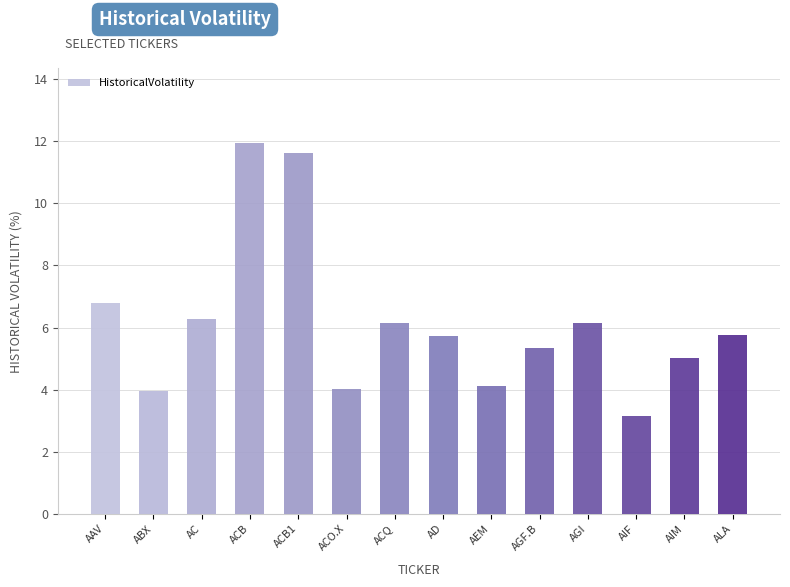

Which category has the highest value across all series?

ACB